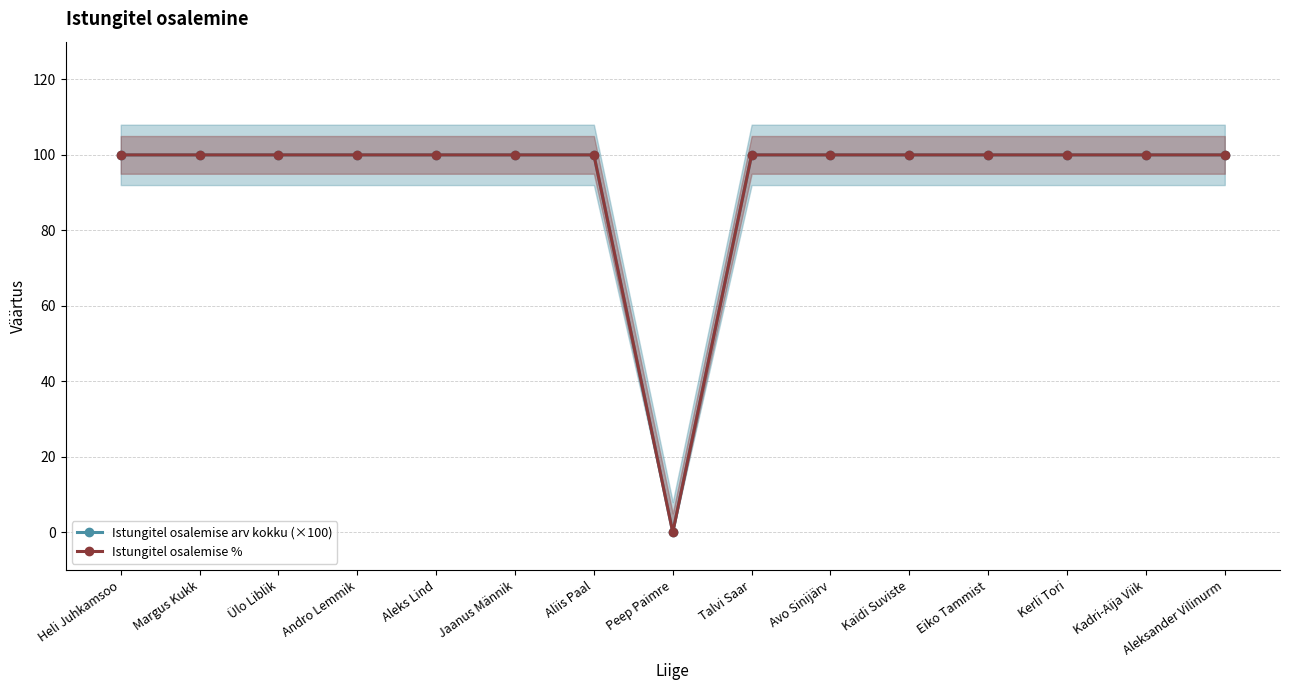

The value of Istungitel osalemise arv kokku (×100) at Margus Kukk is 66. True or false?

False